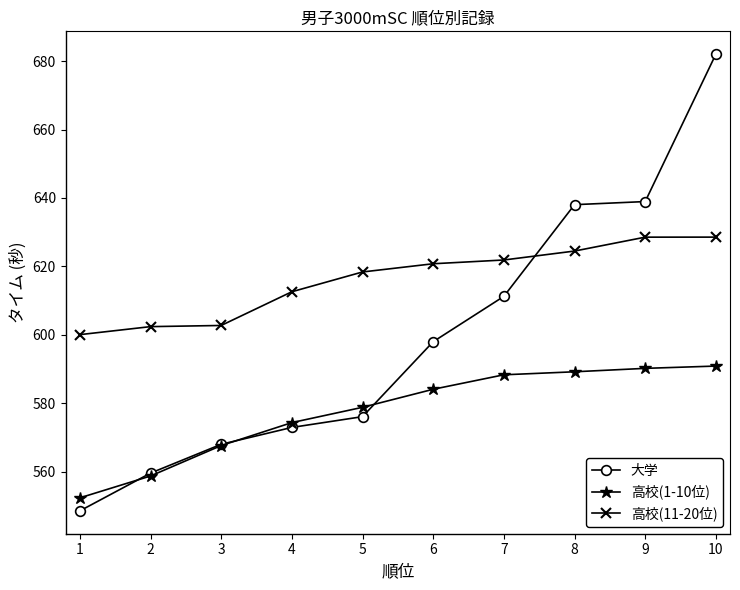

At which category does the chart reach its minimum across all series?

1